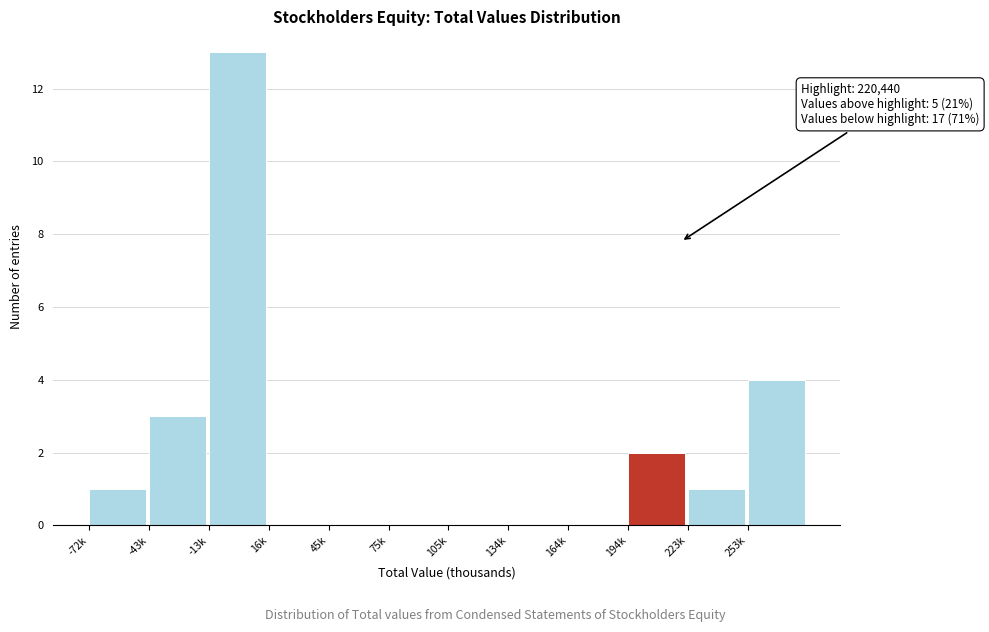

Reading left to right, list all the values displayed in this chart.

-72k=1	-43k=3	-13k=13	16k=0	45k=0	75k=0	105k=0	134k=0	164k=0	194k=2	223k=1	253k=4